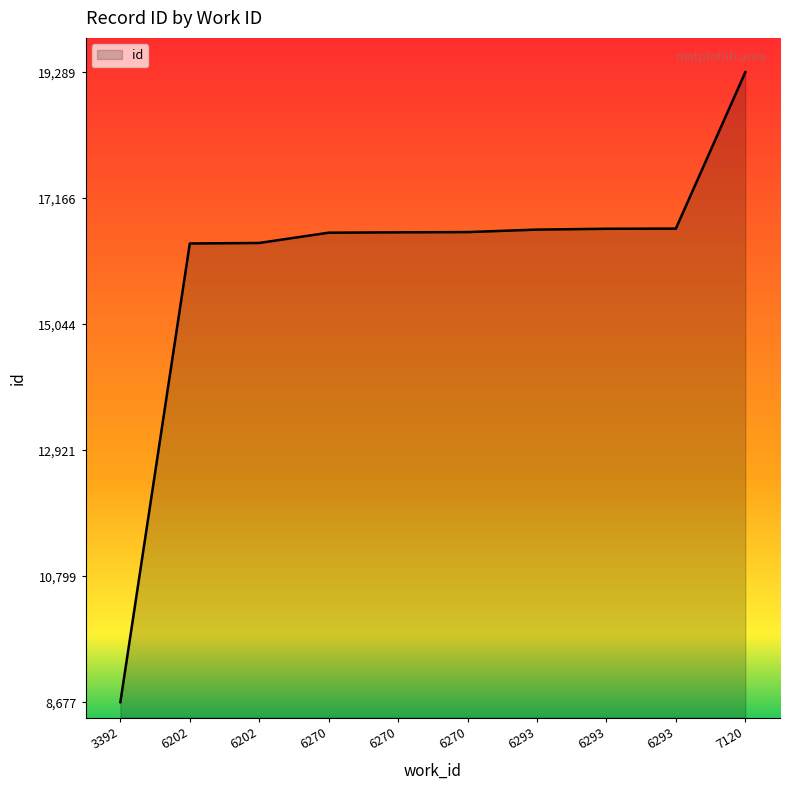

Reading left to right, what are all the values shown in this chart?

3392=8677	6202=16404	6202=16413	6270=16586	6270=16592	6270=16596	6293=16638	6293=16652	6293=16655	7120=19289